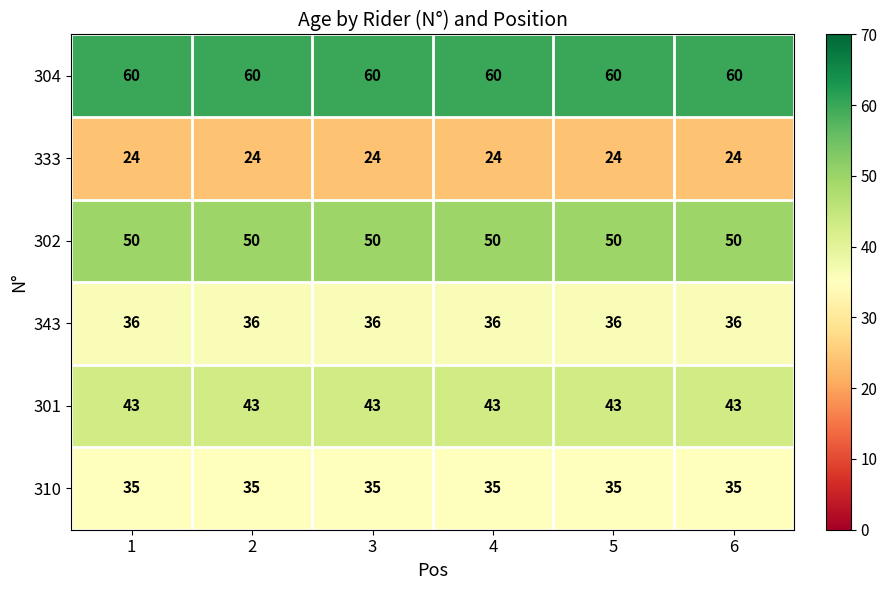

What is the total value across all series at 2?

248